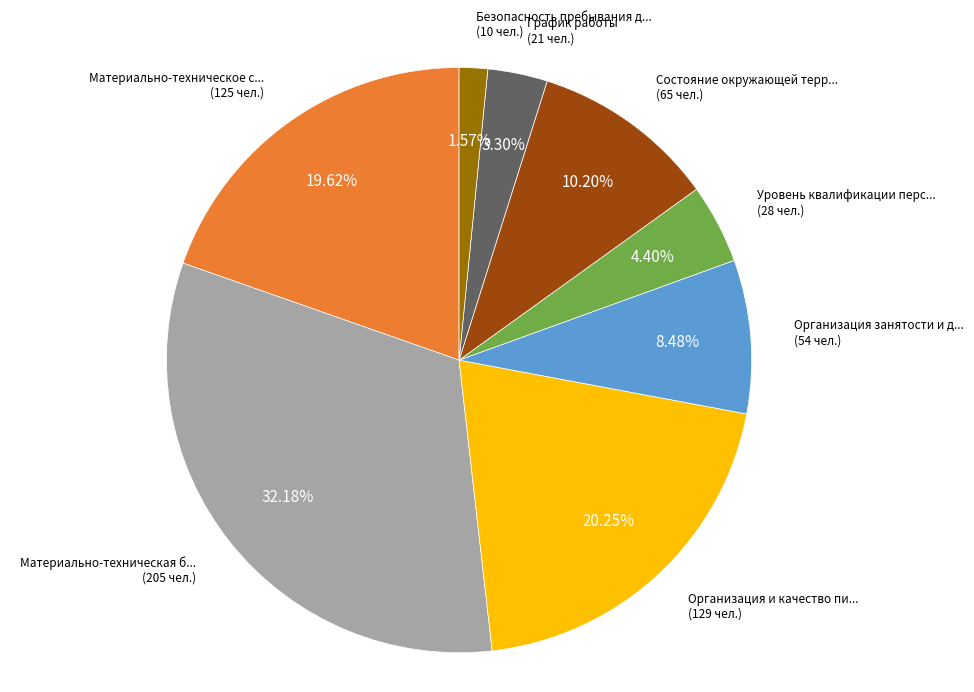

Count the number of slices in the pie.

8